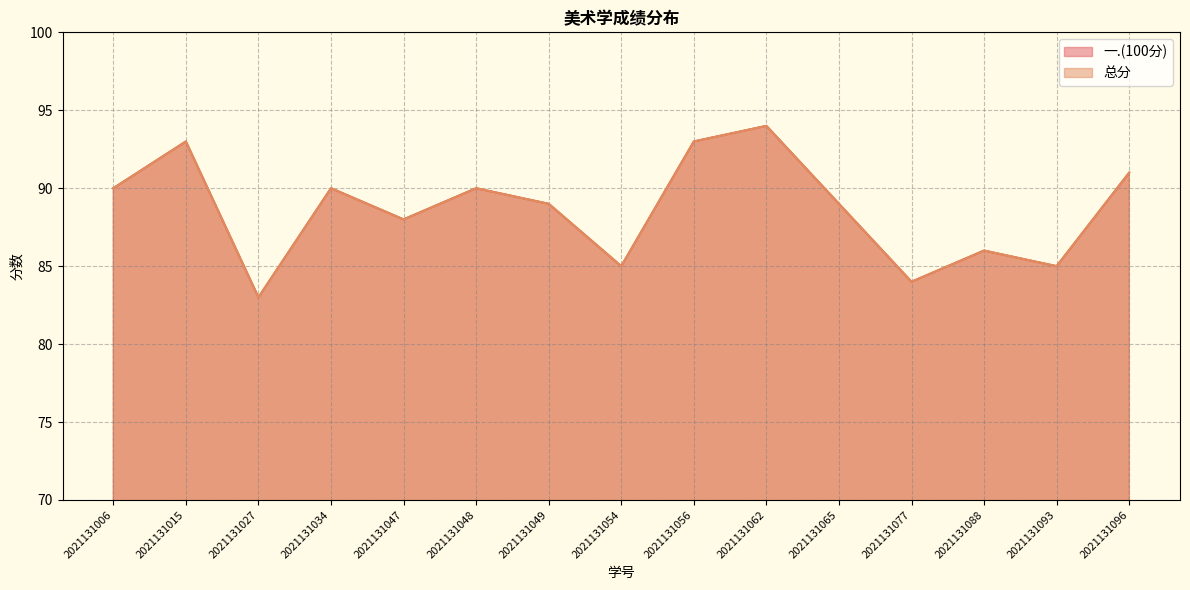

What are all the series names shown in the legend?

一.(100分), 总分